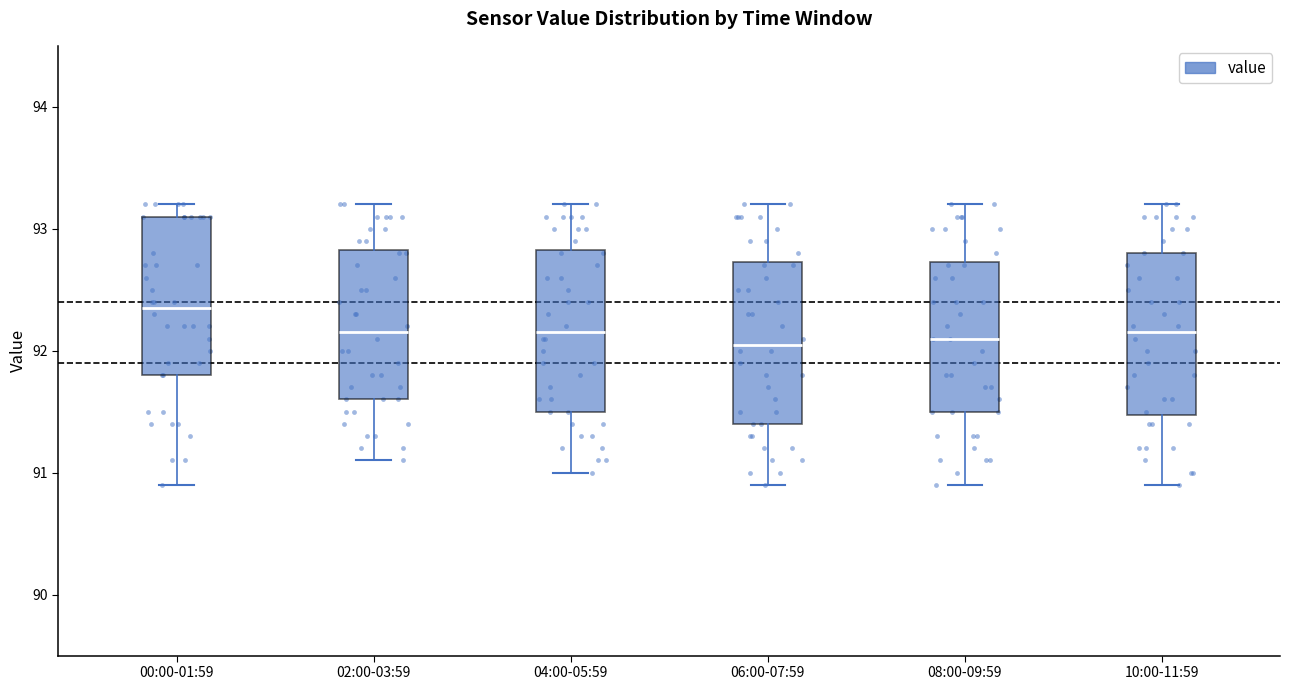

Where is the lower edge of the box for 02:00-03:59 on the y-axis? The values are not printed on the chart, so give them approximately, as read against the axis.

91.6